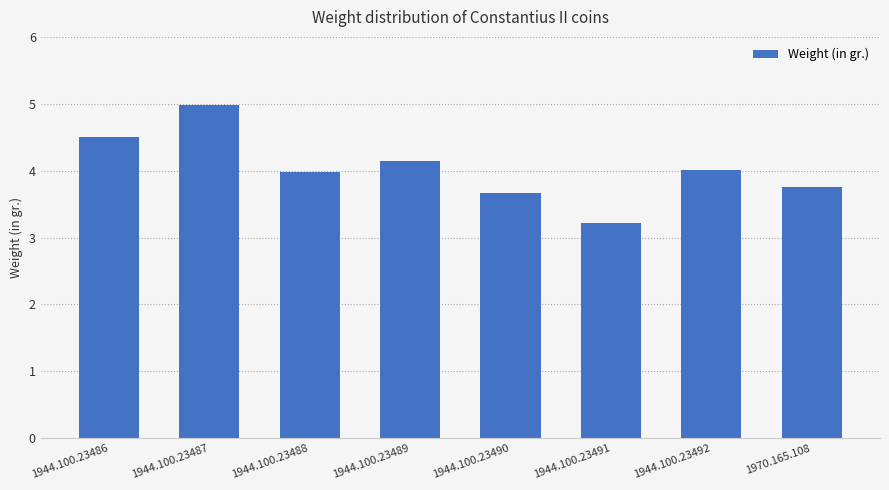

How many categories are shown in the chart?

8